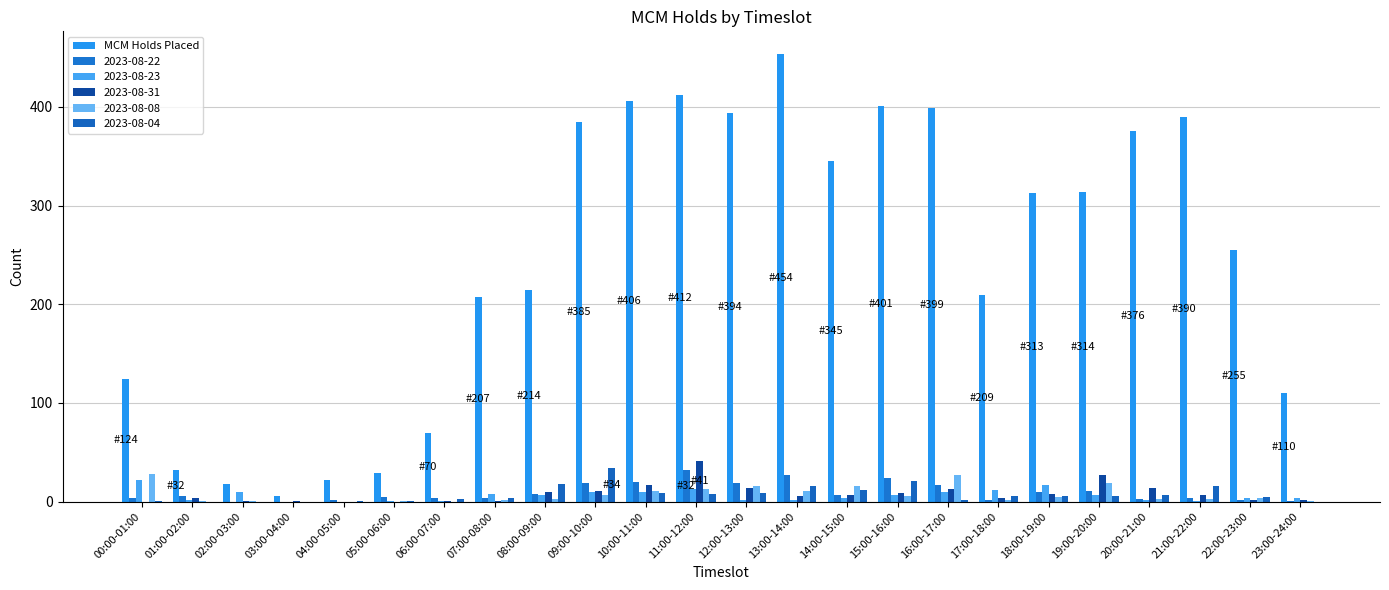

Reading left to right, transcribe all the data shown in this chart.

124	32	18	6	22	29	70	207	214	385	406	412	394	454	345	401	399	209	313	314	376	390	255	110